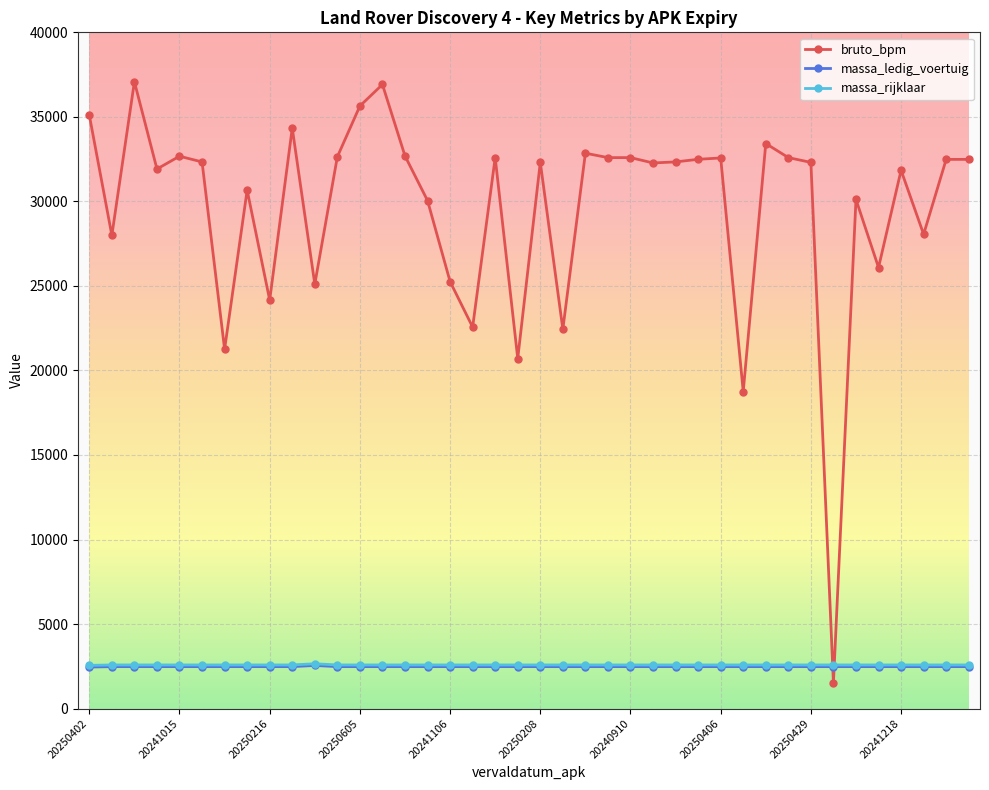

True or false: bruto_bpm has more than 1 points higher than both neighbors.

True